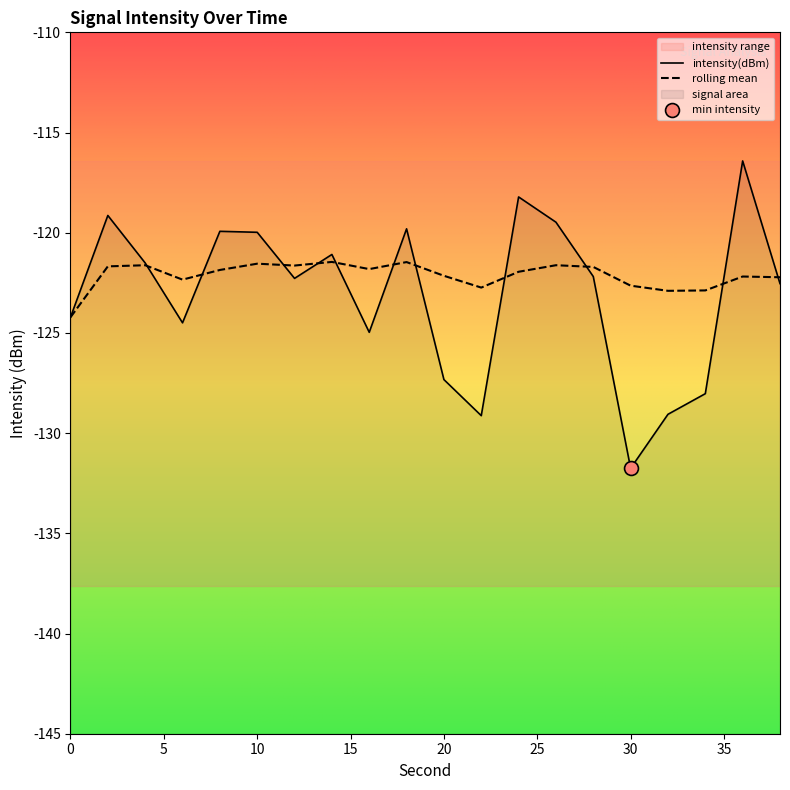

What value does the rolling_mean series have at 22?

-122.7